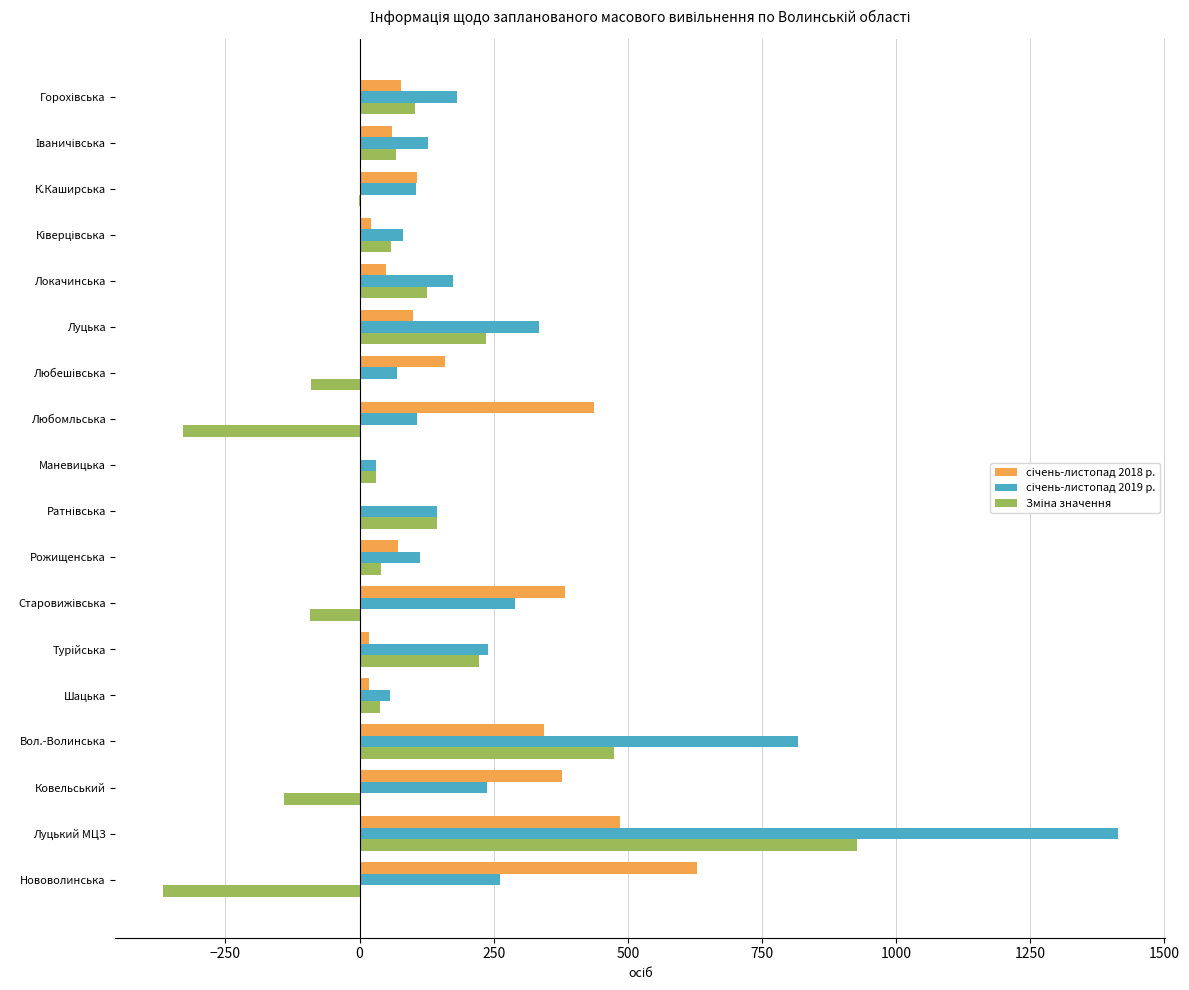

What is the maximum value shown in the chart?

1413